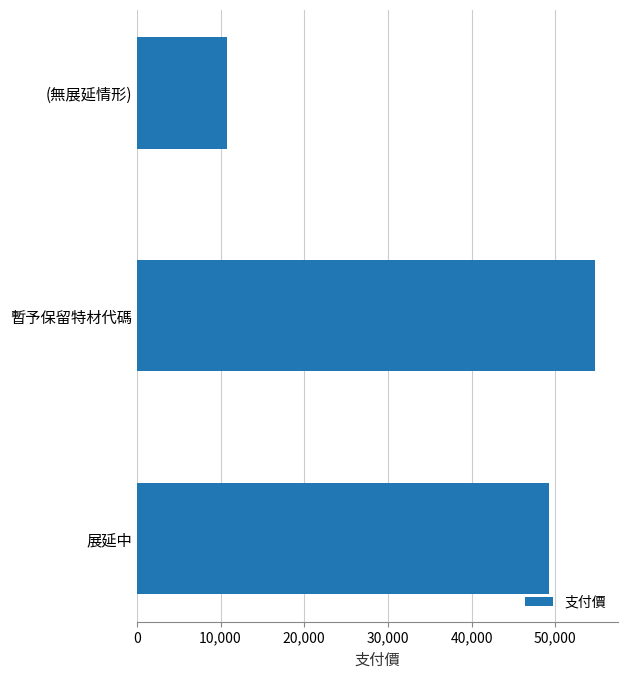

How many values are below 49282?

1